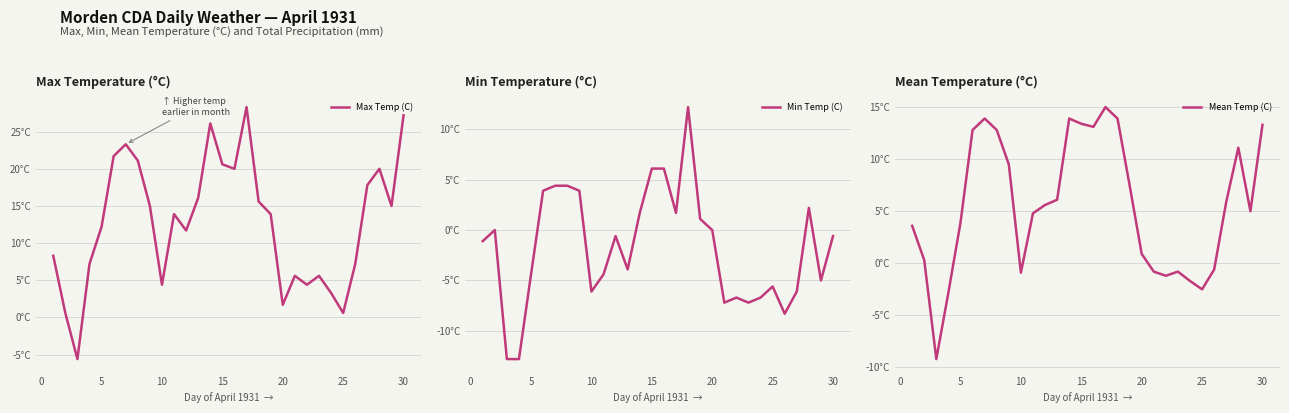

What is the difference between the maximum and minimum values in the Min Temp (C) series?

25.0